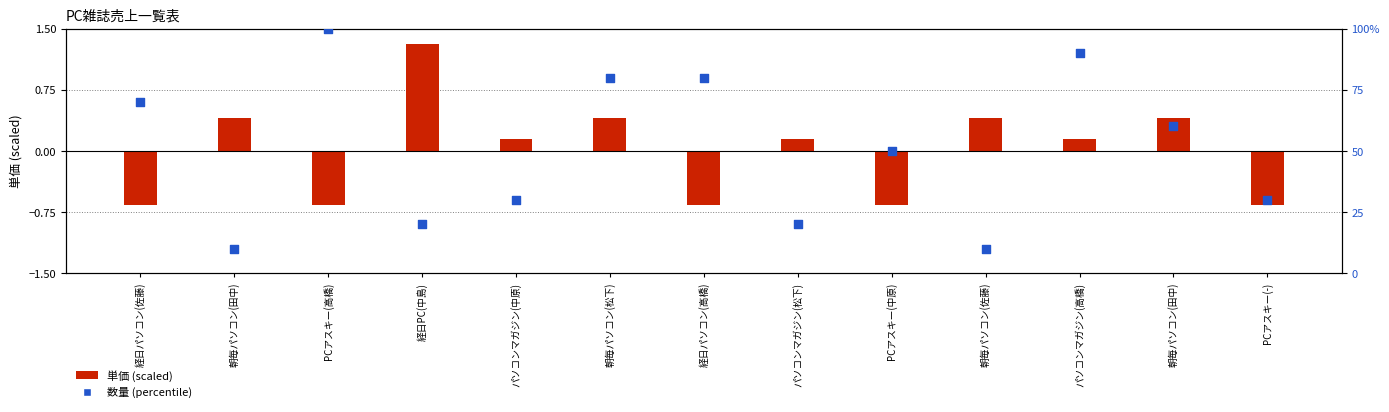

Which series has the largest total across all categories?

数量 (percentile)